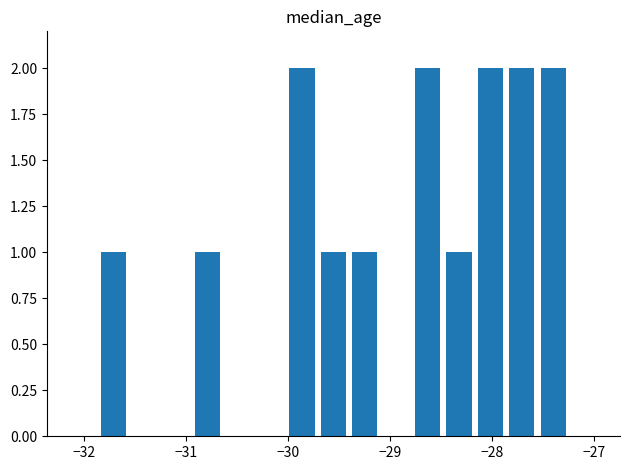

What is the sum of all values?

15